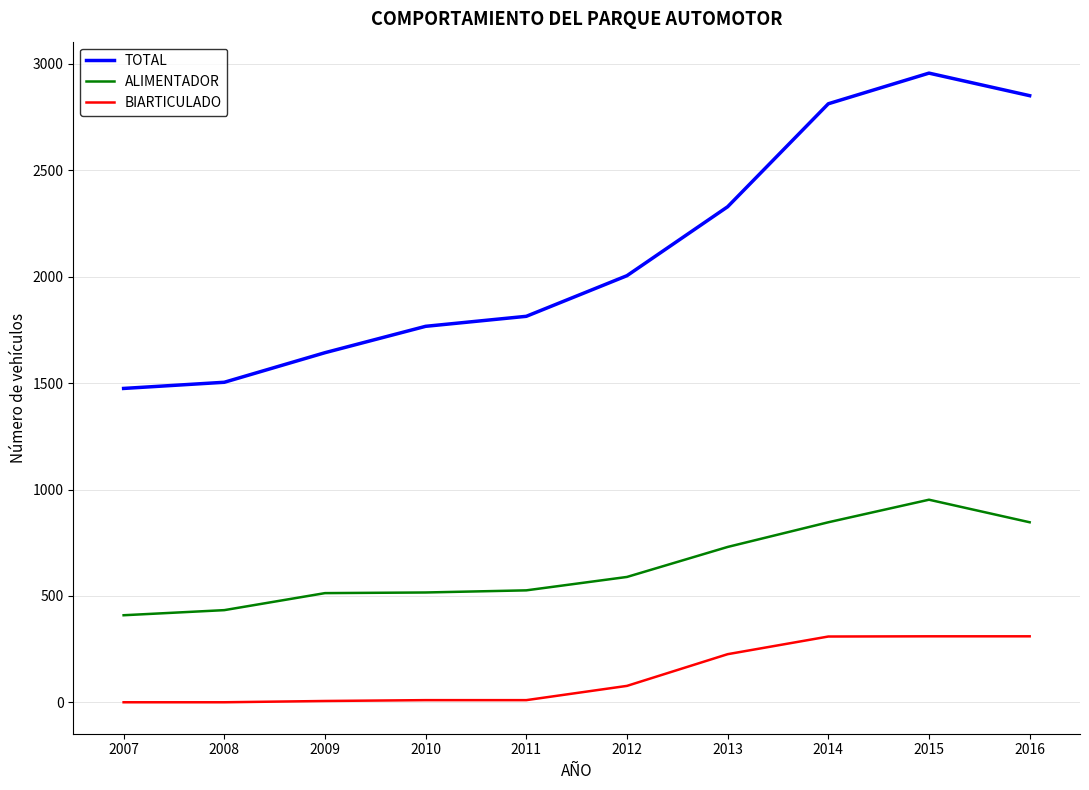

True or false: ALIMENTADOR and TOTAL intersect in this chart.

False